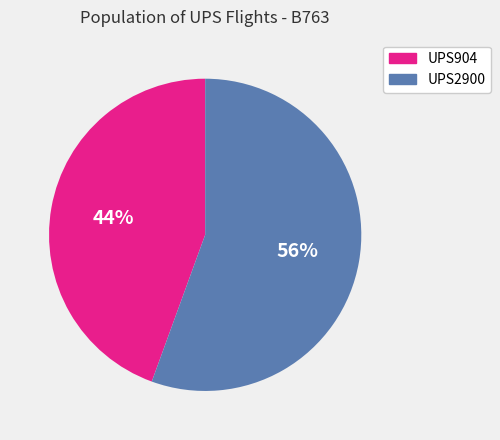

Count the number of slices in the pie.

2